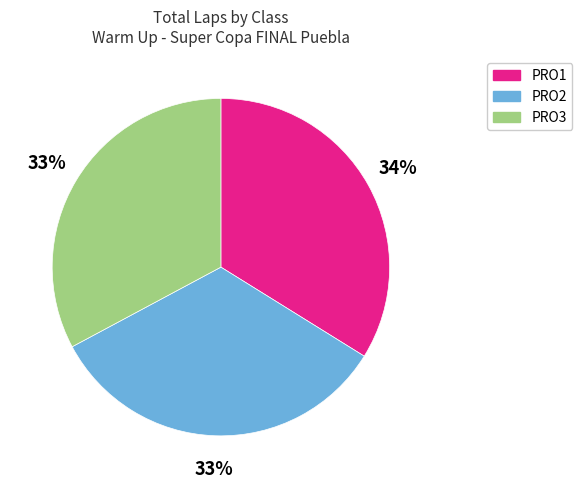

Is there any slice that represents more than half of the pie?

No